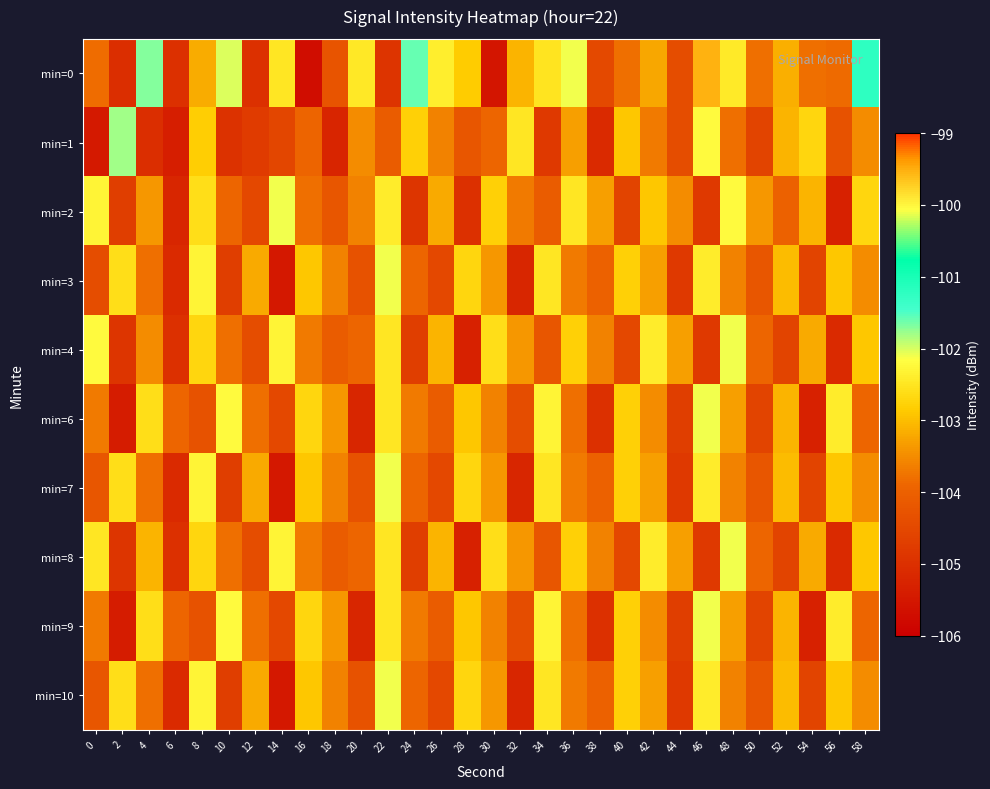

How many data points does each series have?

30